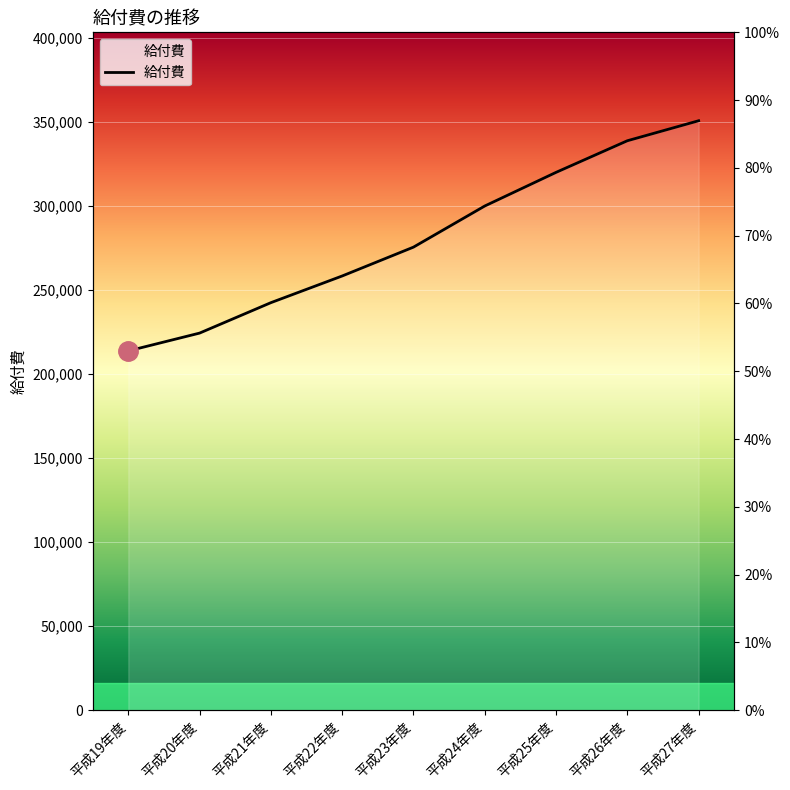

Which category has the lowest value across all series?

平成19年度